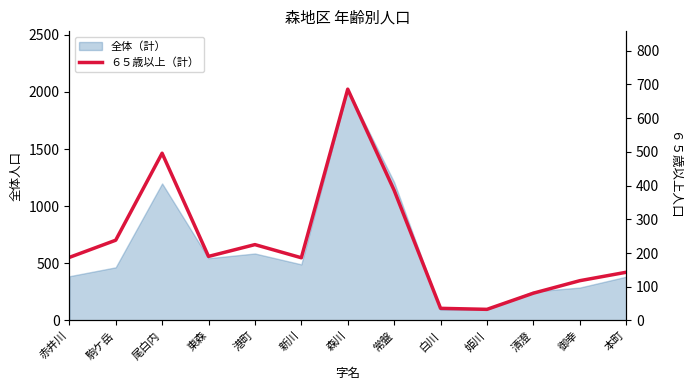

Approximately how many times larger is the value at 本町 compared to 新川?

0.8